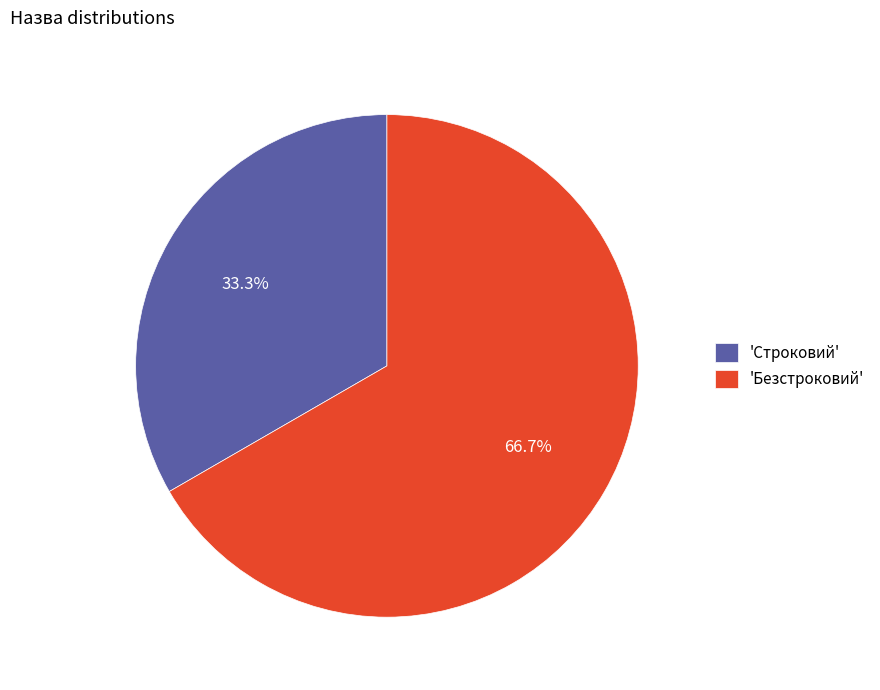

Which has a higher value, 'Безстроковий' or 'Строковий'?

'Безстроковий'